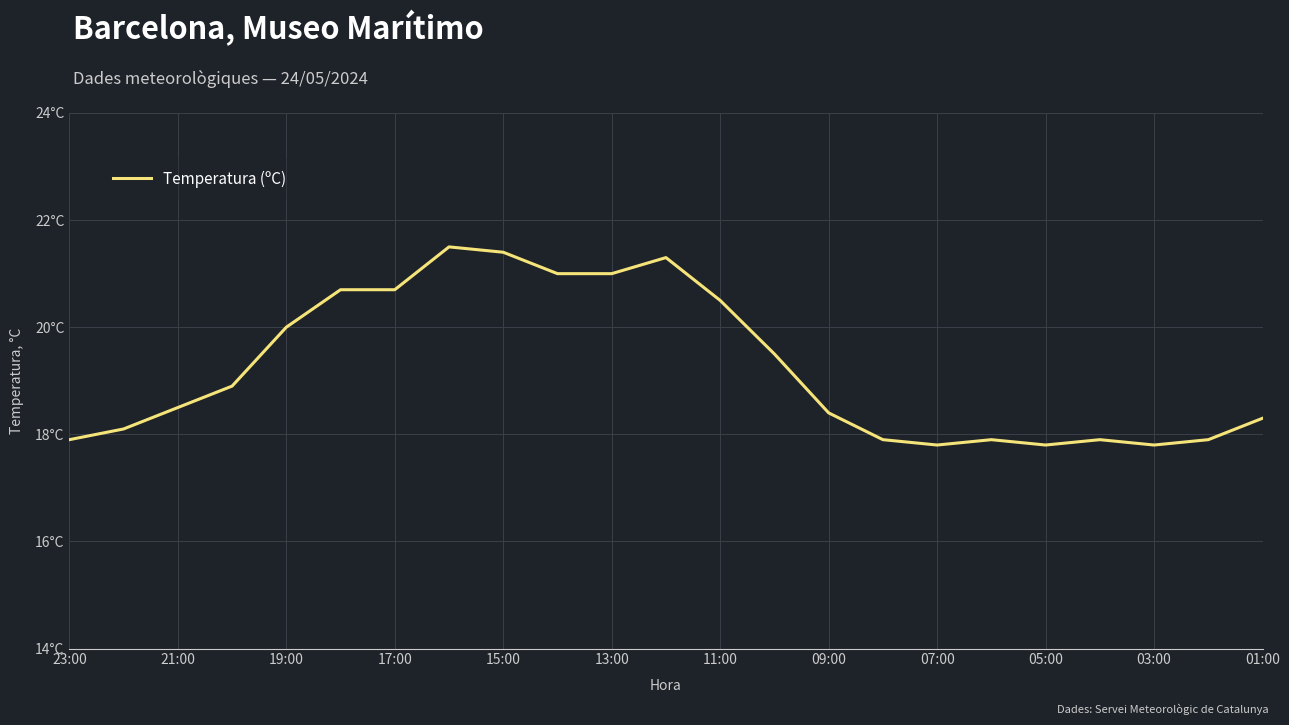

Does the chart have visible grid lines?

Yes